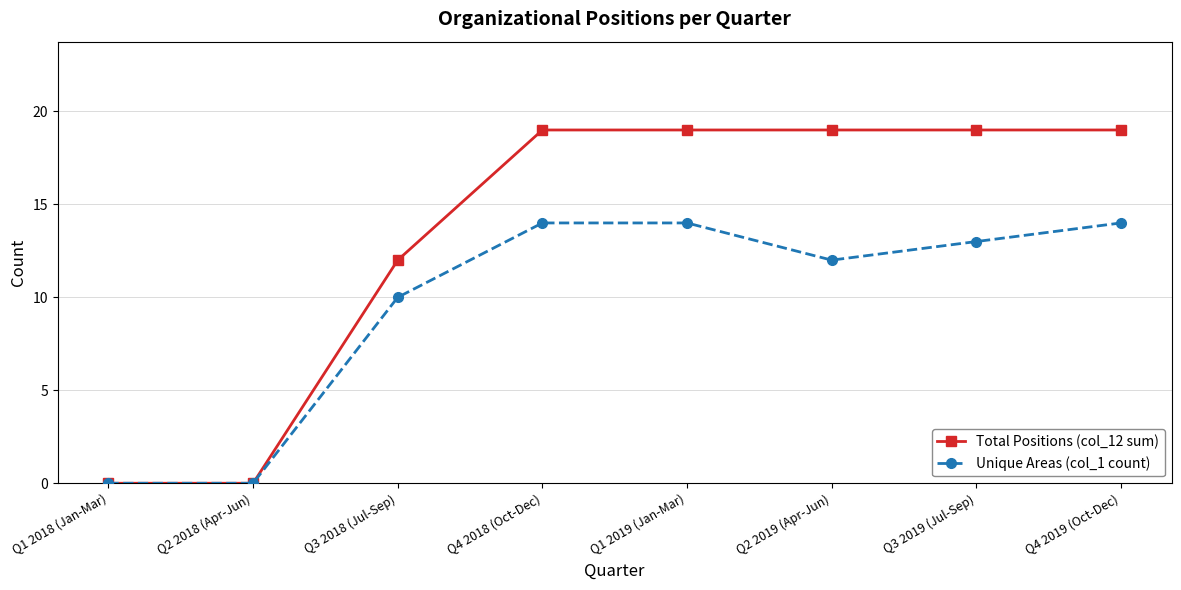

What is the difference between the maximum and second lowest values in the Total Positions (col_12 sum) series?

19